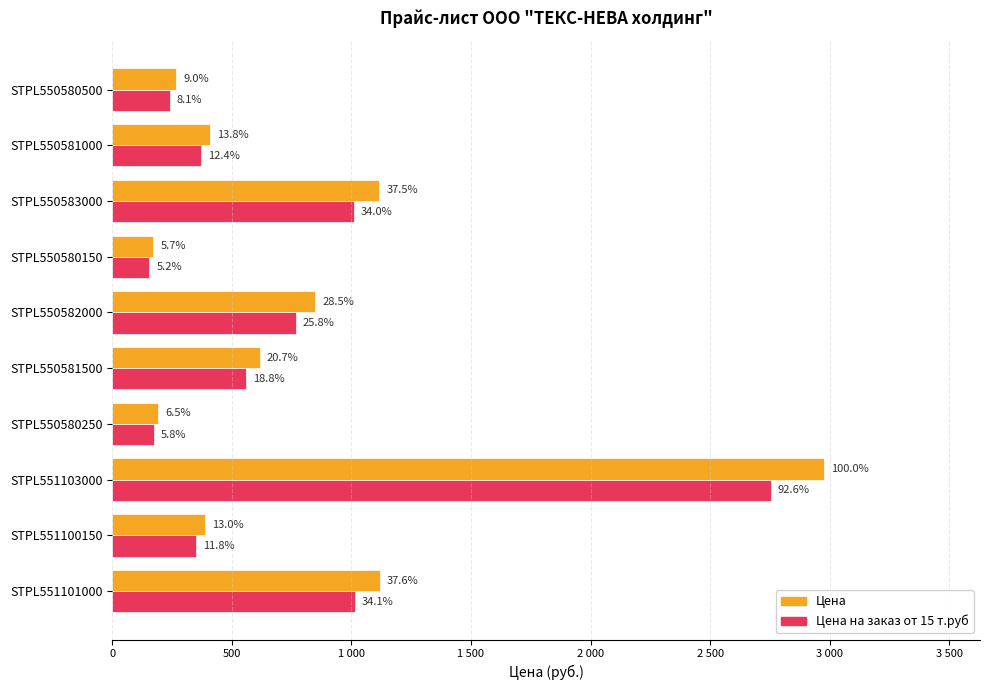

What are all the series names shown in the legend?

Цена, Цена на заказ от 15 т.руб